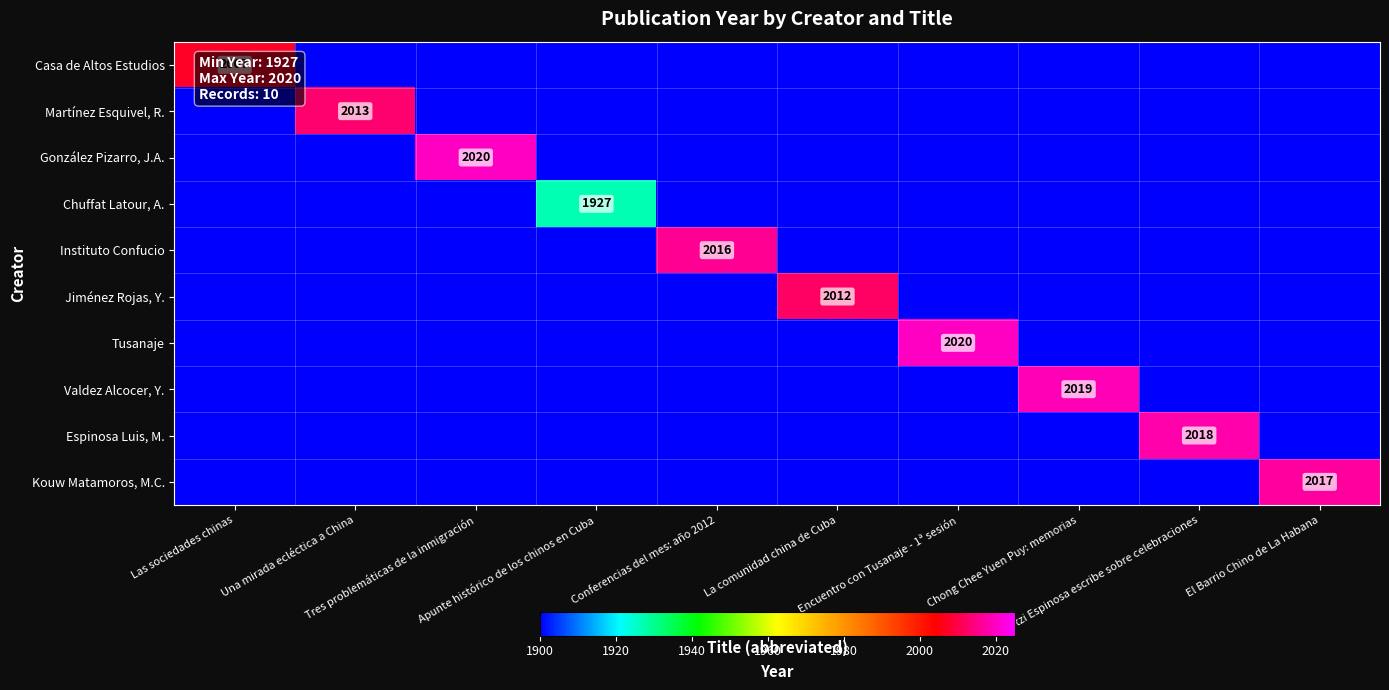

What is the total value across all series at Chong Chee Yuen Puy: memorias?

19119